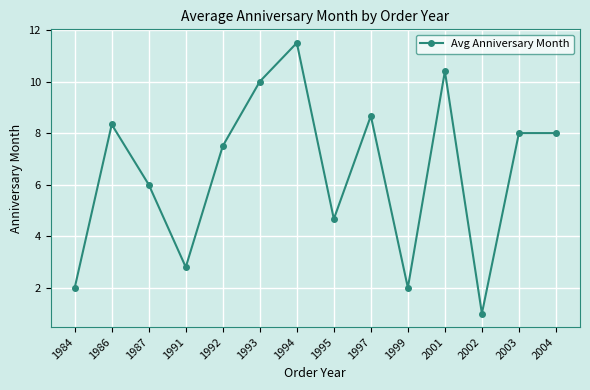

Which category has the lowest value across all series?

2002